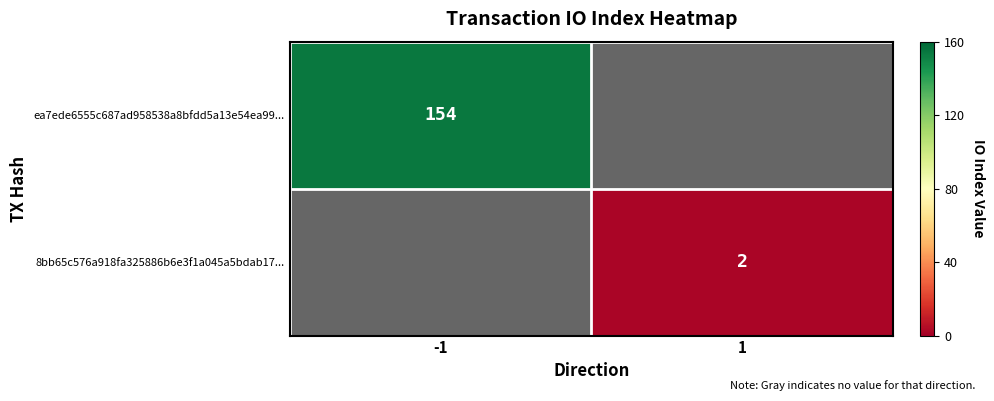

The ea7ede6555c687ad958538a8bfdd5a13e54ea99... series shows 51.4 at -1. True or false?

False